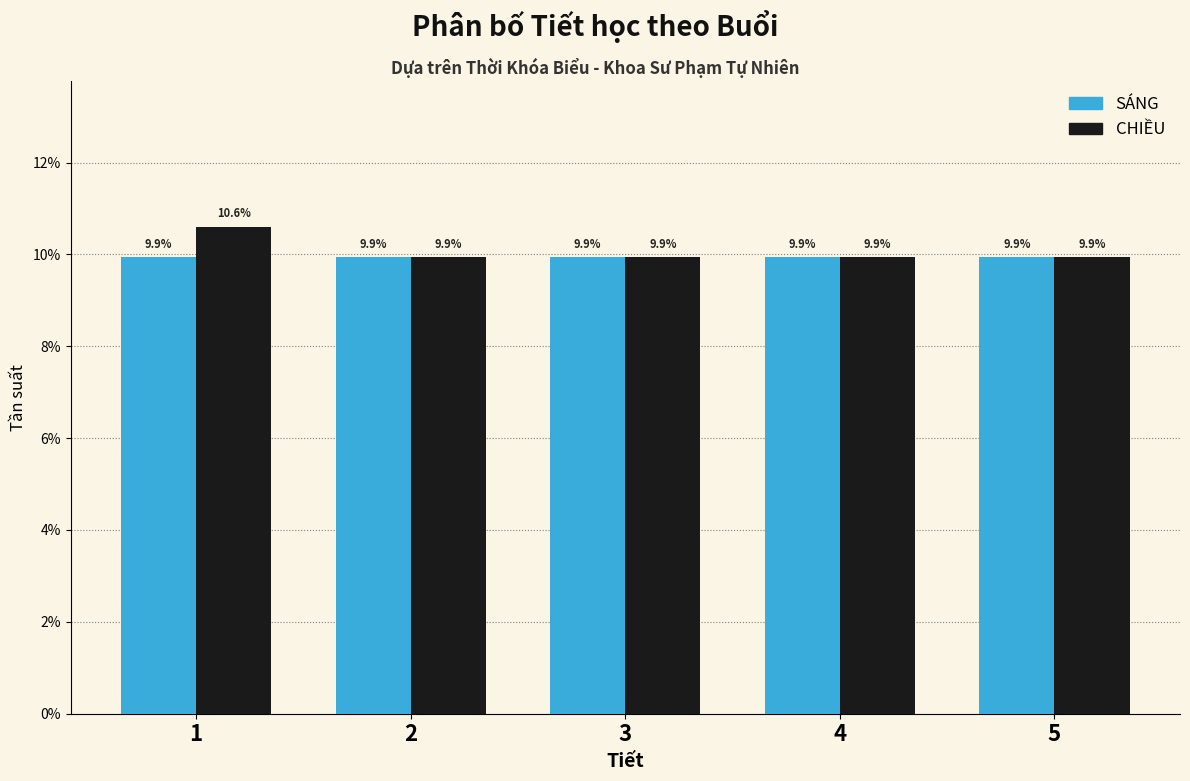

Reading left to right, transcribe all the data shown in this chart.

SÁNG: 1=9.9	2=9.9	3=9.9	4=9.9	5=9.9
CHIỀU: 1=10.6	2=9.9	3=9.9	4=9.9	5=9.9